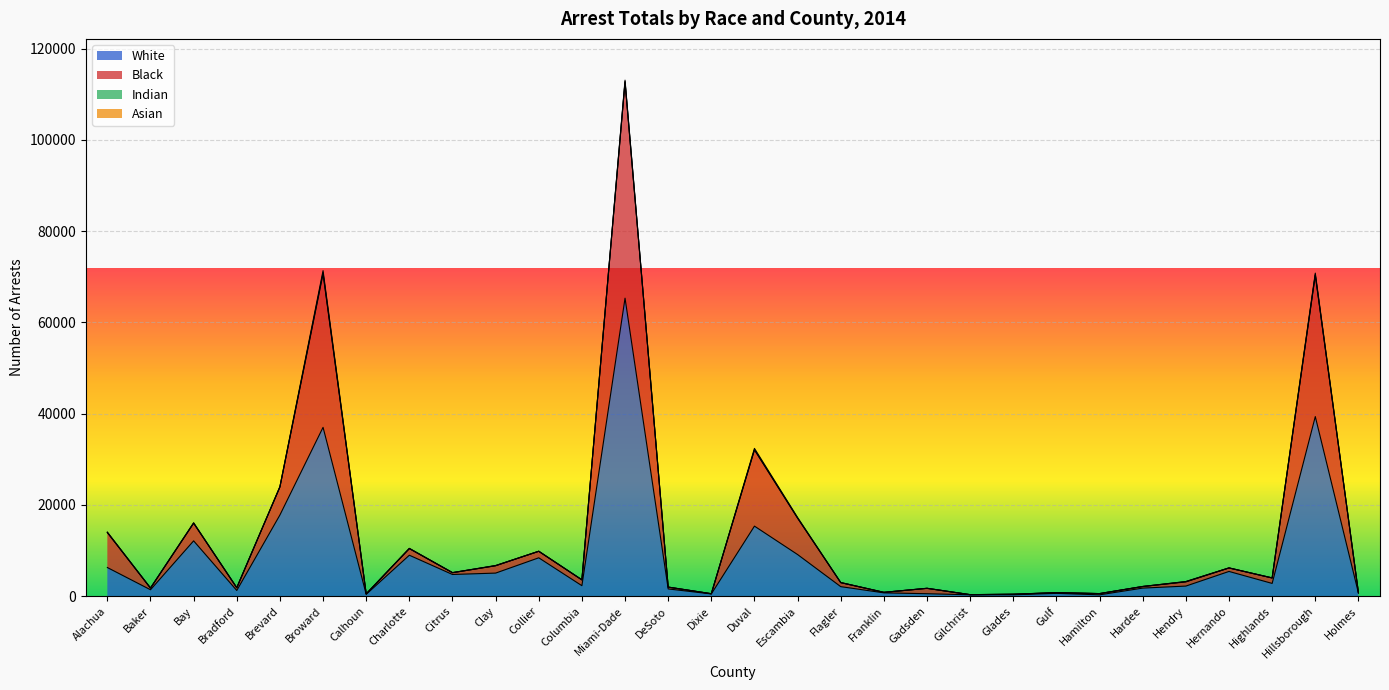

How many interior local peaks does the Black series have?

10